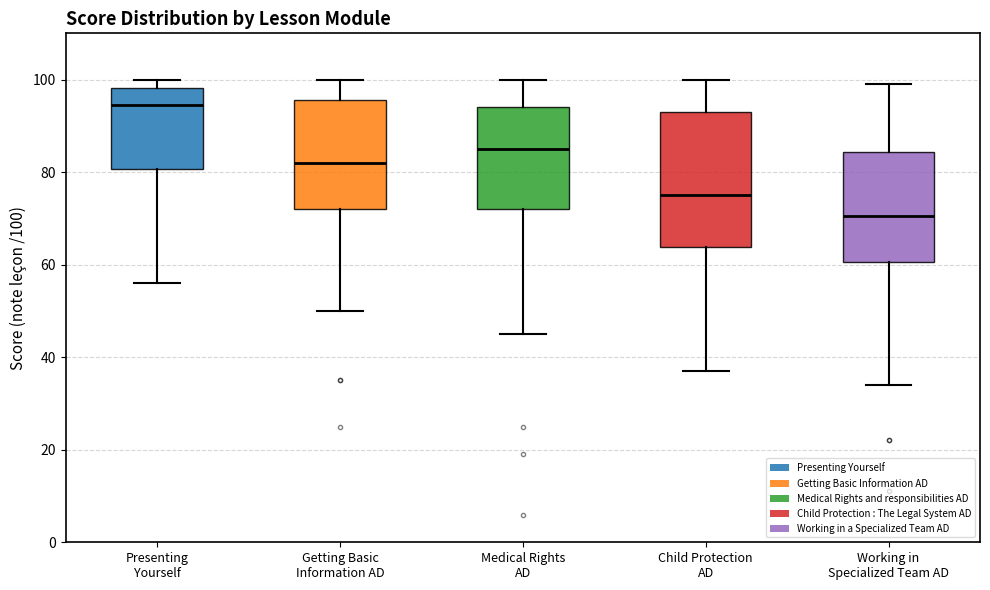

Reading left to right, transcribe this box plot: for each box, give where its median line is, the range the box spans, and where its two whiskers end, as read against the y-axis. The values are not printed on the chart, so give them approximately, as read against the axis.

Presenting Yourself: median 94, box 80 to 98, whiskers 56 to 100
Getting Basic Information AD: median 82, box 72 to 96, whiskers 50 to 100
Medical Rights AD: median 86, box 72 to 94, whiskers 46 to 100
Child Protection AD: median 76, box 64 to 94, whiskers 38 to 100
Working in Specialized Team AD: median 70, box 60 to 84, whiskers 34 to 100